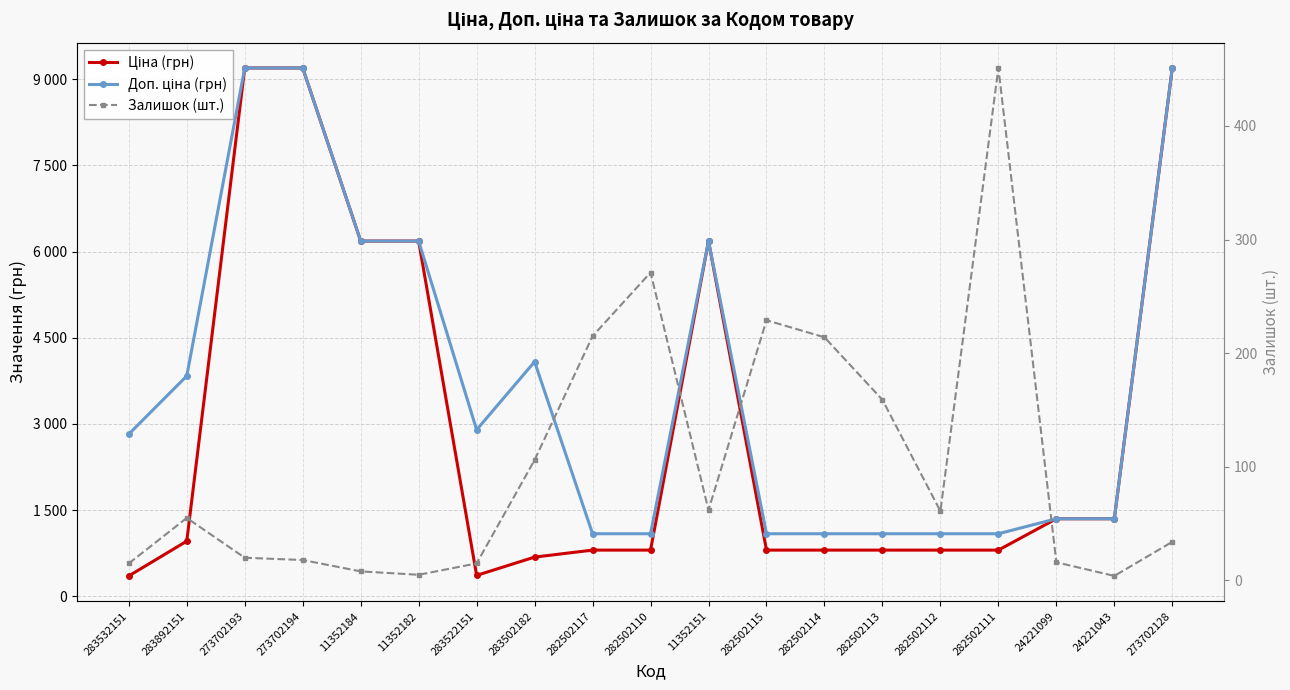

Reading left to right, what are all the values shown in this chart?

Ціна (грн): 352.6	958.4	9196.3	9196.3	6182.6	6182.6	362.1	680.4	802.1	802.1	6182.6	802.1	802.1	802.1	802.1	802.1	1347.9	1347.9	9196.3
Доп. ціна (грн): 2821.2	3833.8	9196.3	9196.3	6182.6	6182.6	2896.6	4082.3	1087.0	1087.0	6182.6	1087.0	1087.0	1087.0	1087.0	1087.0	1348.0	1348.0	9196.3
Залишок (шт.): 15.0	55.0	20.0	18.0	8.0	5.0	15.0	106.0	215.0	271.0	62.0	229.0	214.0	159.0	61.0	451.0	16.0	4.0	34.0